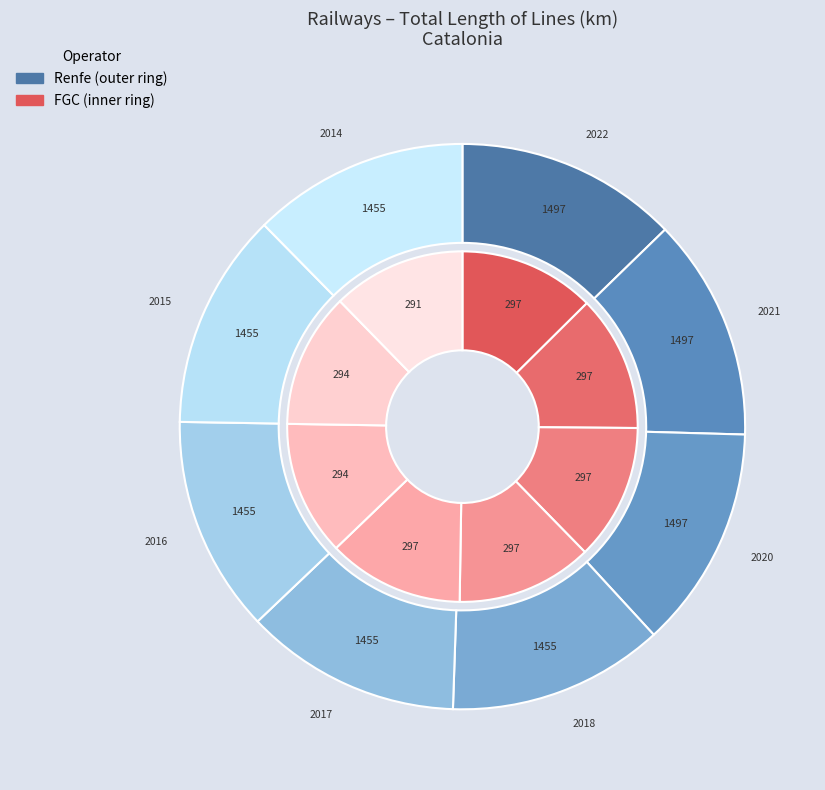

Does 2014 account for over 50% of the chart?

No